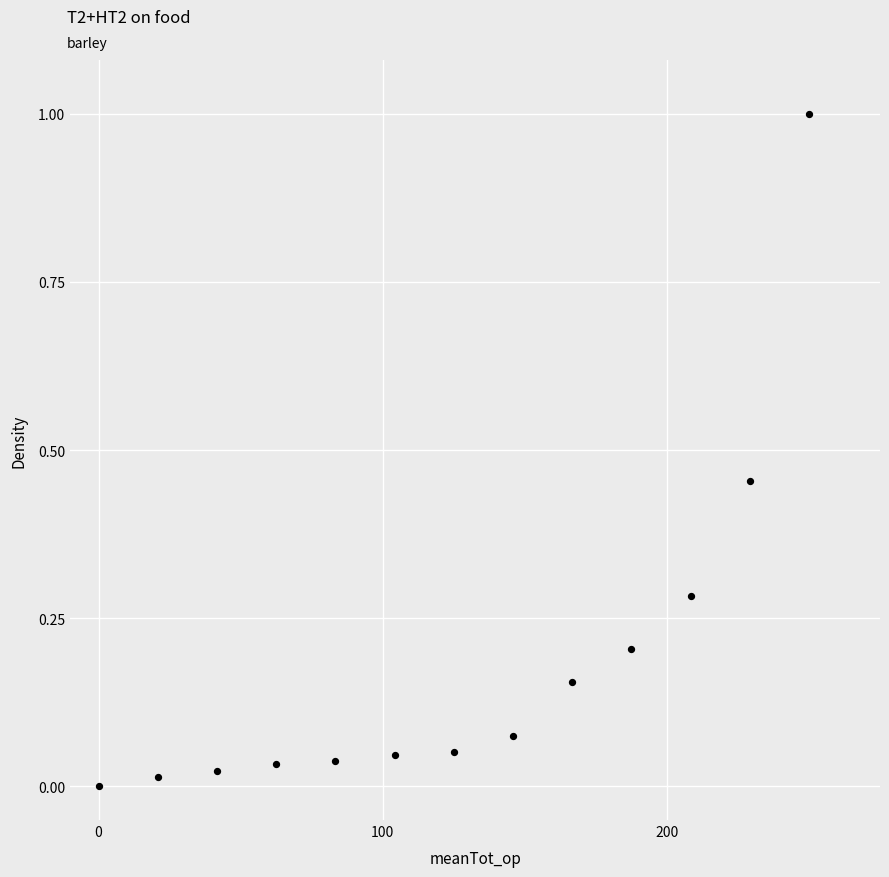

What is the range of X values (max minus min)?

250.0